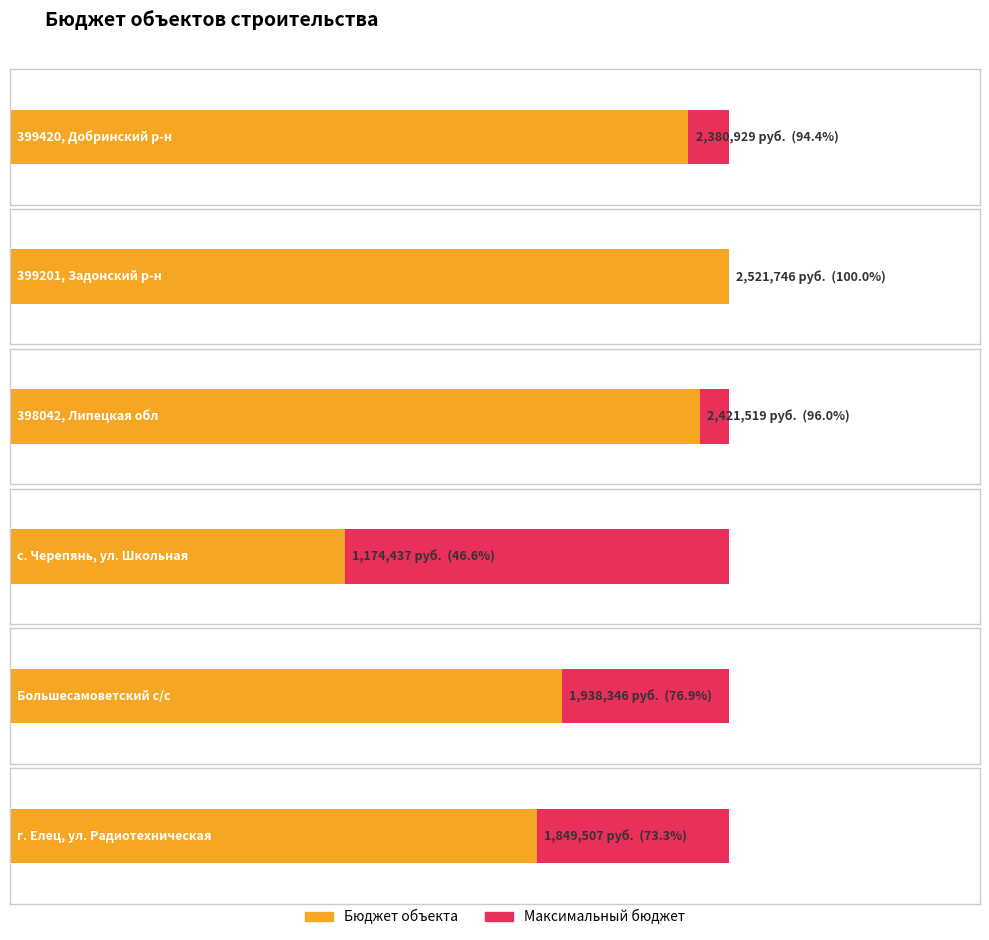

Is it true that Average utilization equals 2421519 at 398042, Липецкая обл?

True